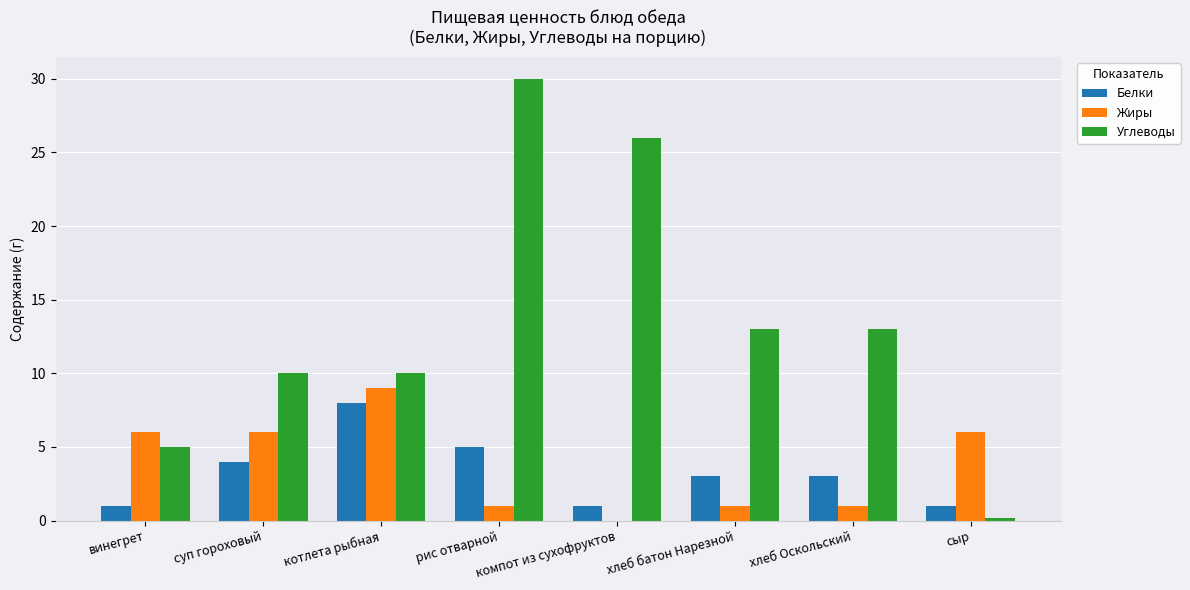

Is the value of Жиры at сыр greater than the value of Белки at винегрет?

Yes